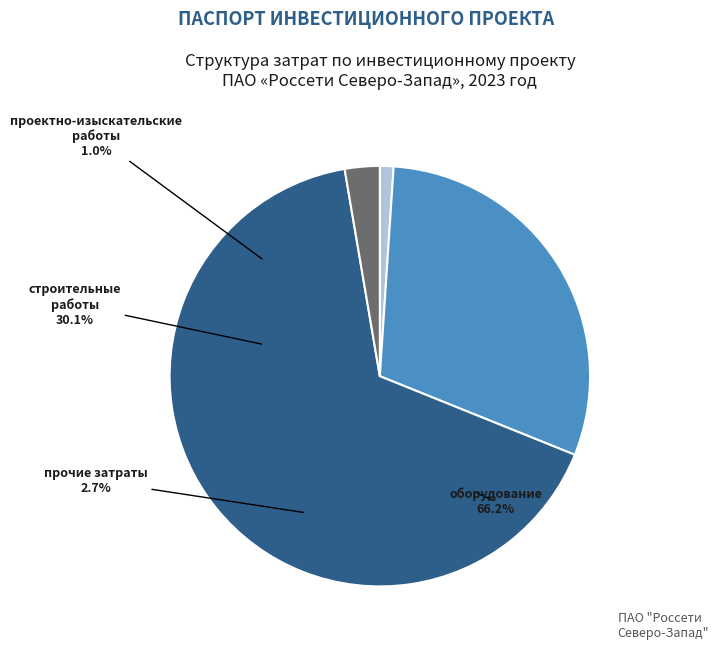

Combined, what portion of the pie is прочие затраты and оборудование?

68.9%